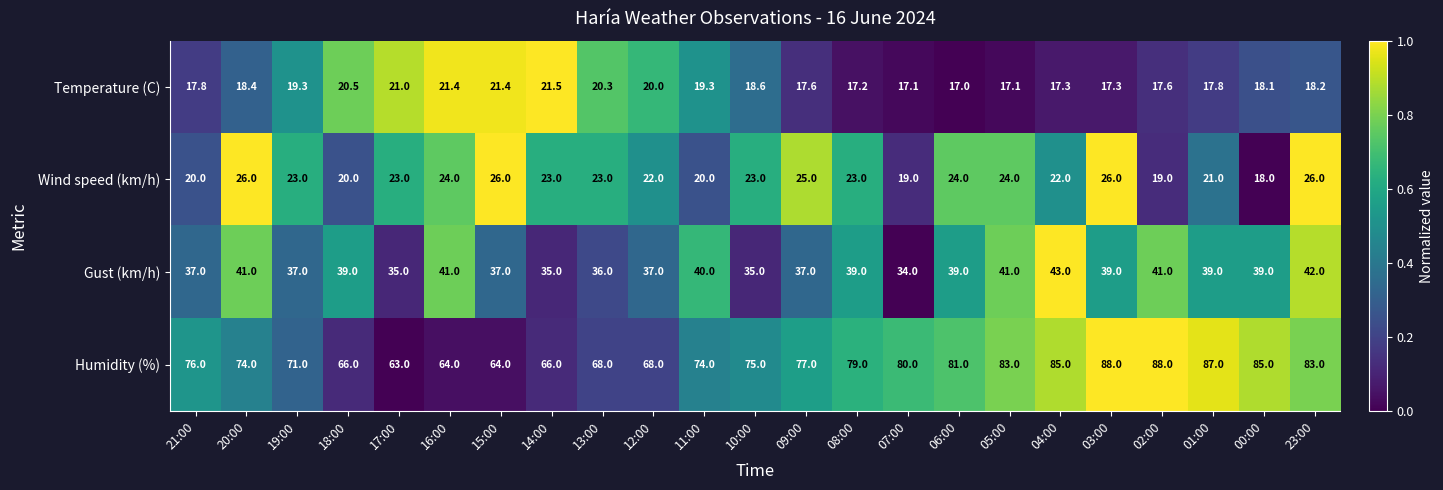

Count the number of data series in this chart.

4